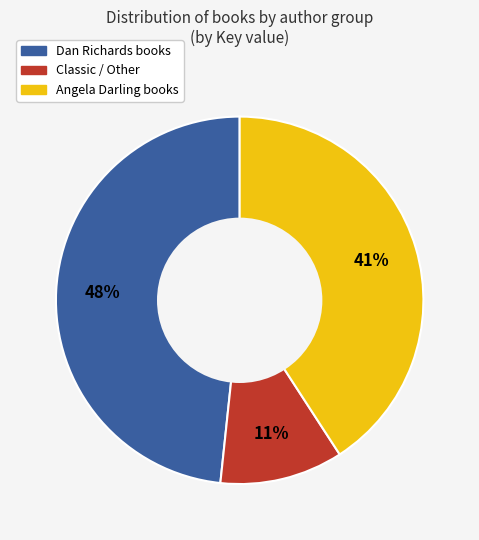

Is there any slice that represents more than half of the pie?

No